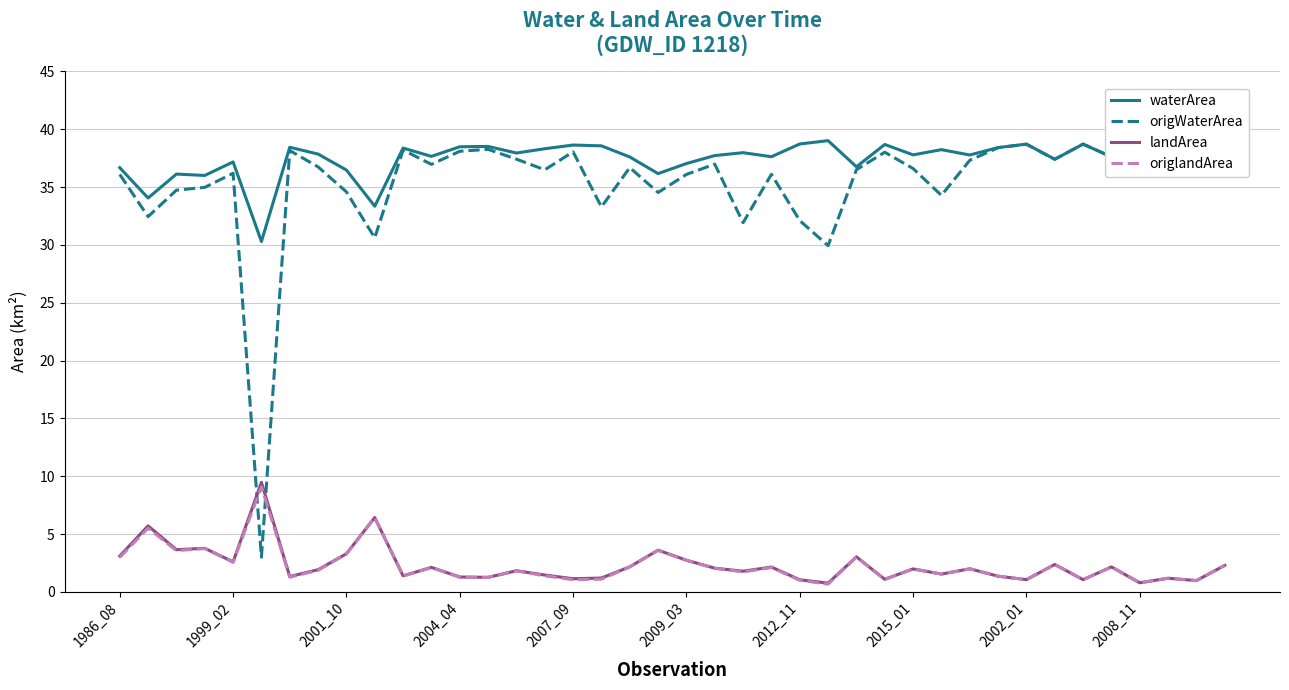

What are all the series names shown in the legend?

waterArea, origWaterArea, landArea, origlandArea